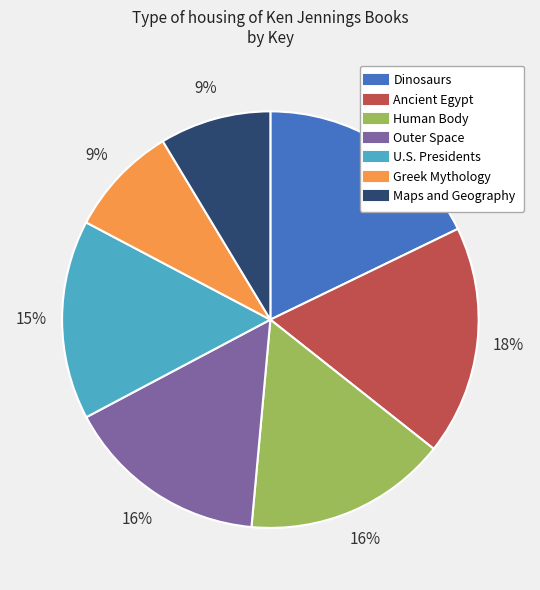

Is Dinosaurs the majority of the pie?

No